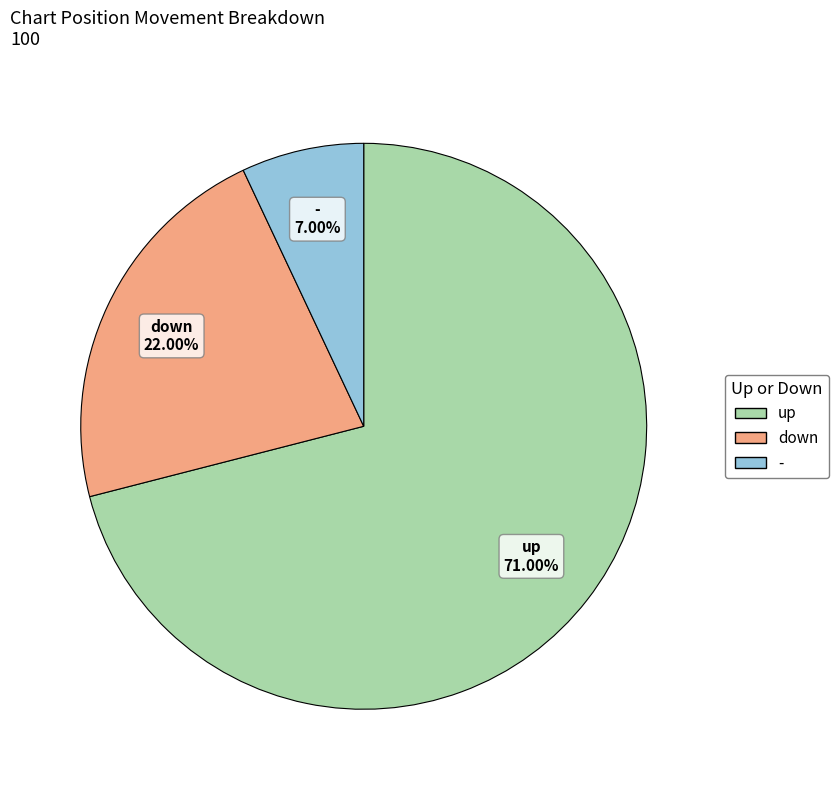

Count the number of slices in the pie.

3